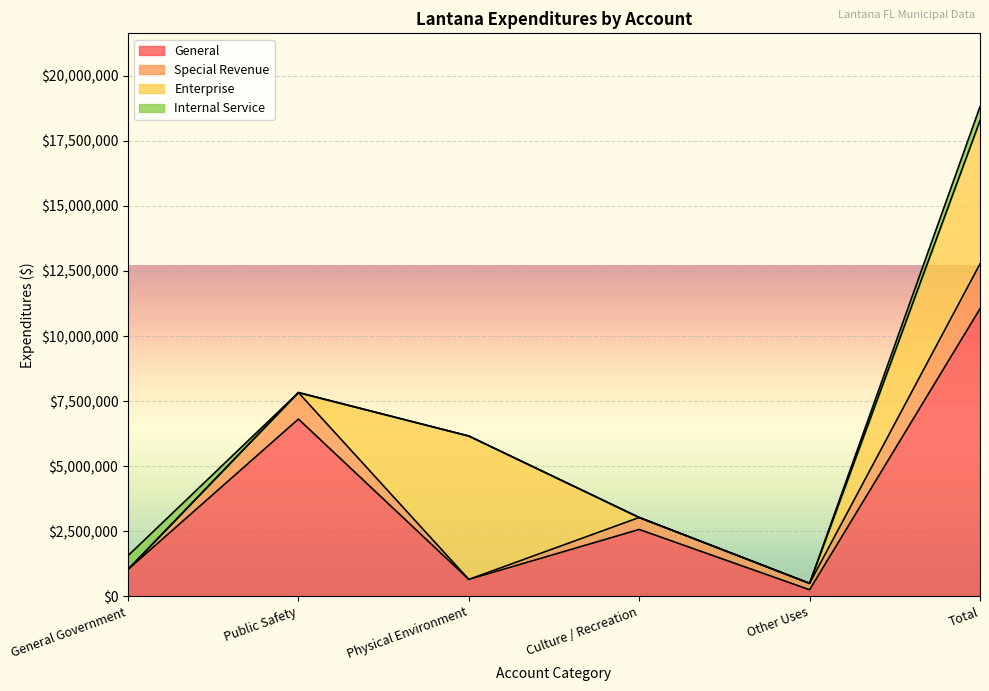

The value of General at General Government is 1672183. True or false?

False